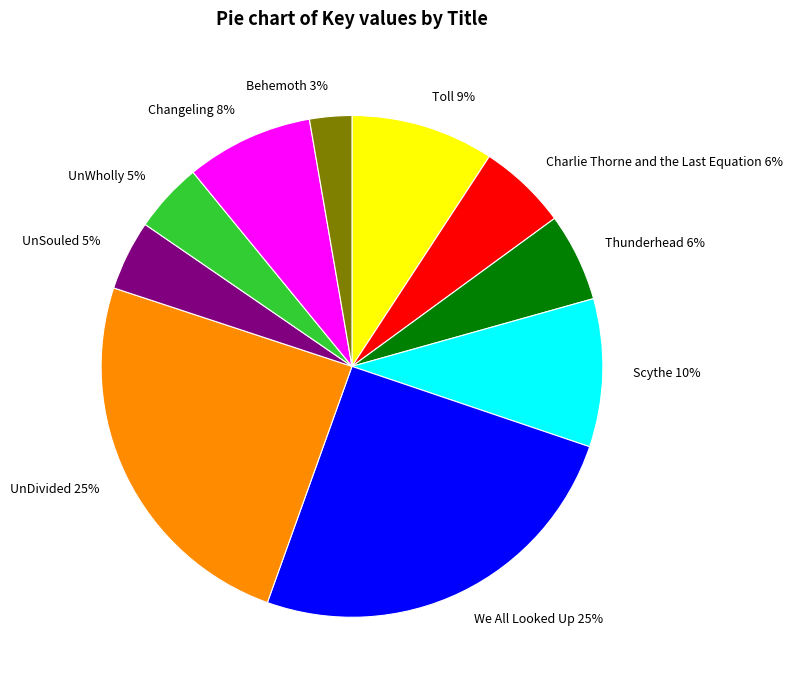

What is the ratio of the value at Toll to the value at Changeling?

1.1